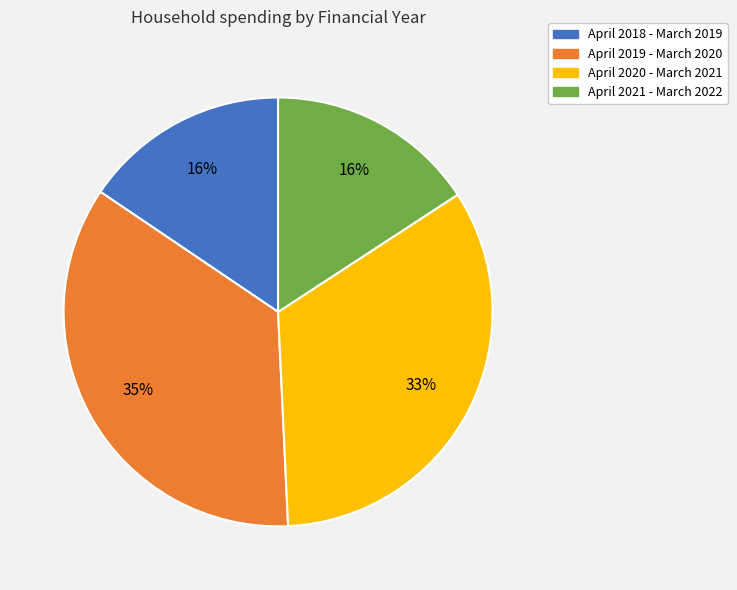

Is the sum of April 2019 - March 2020 and April 2018 - March 2019 greater than half?

Yes